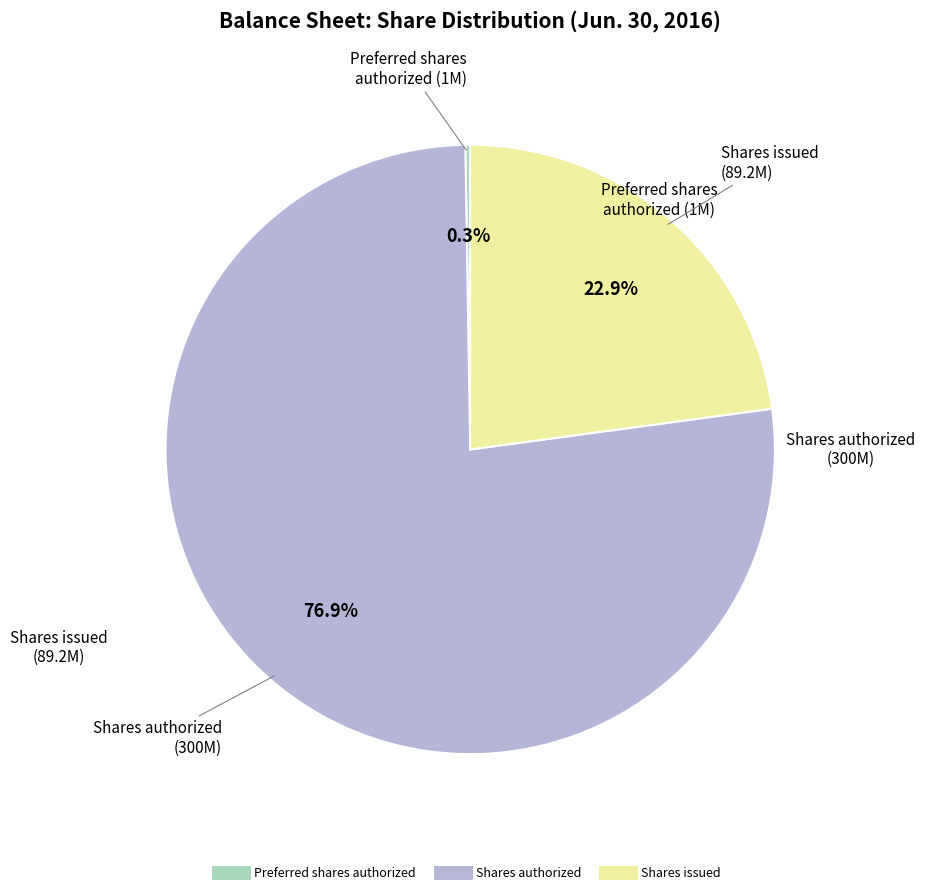

How much of the chart is everything except Shares issued?

77.1%